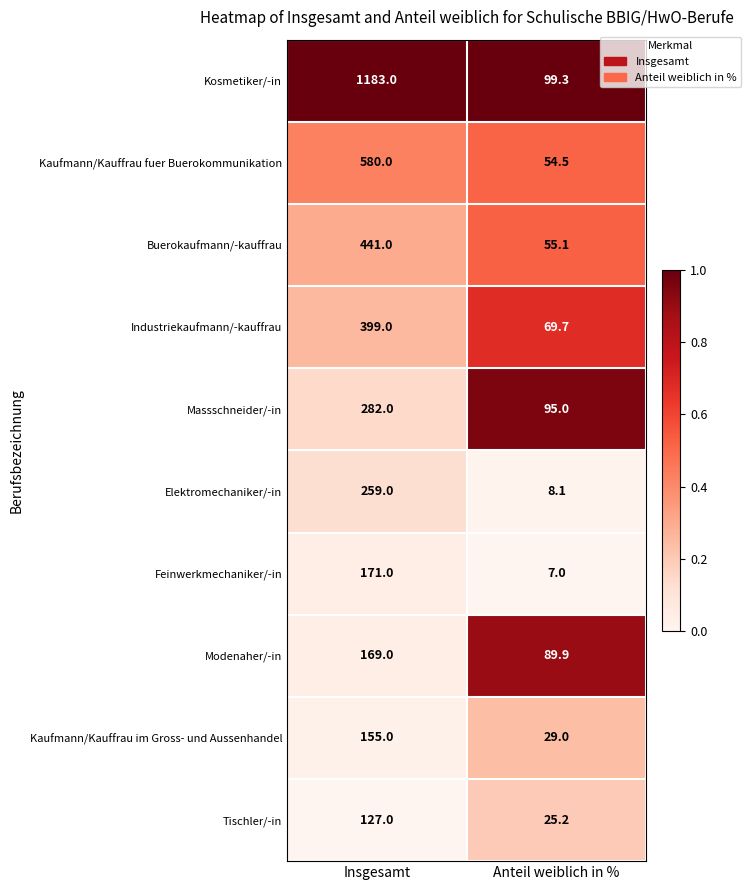

Reading right to left, transcribe all the data shown in this chart.

Kosmetiker/-in: 99.3	1183.0
Kaufmann/Kauffrau fuer Buerokommunikation: 54.5	580.0
Buerokaufmann/-kauffrau: 55.1	441.0
Industriekaufmann/-kauffrau: 69.7	399.0
Massschneider/-in: 95.0	282.0
Elektromechaniker/-in: 8.1	259.0
Feinwerkmechaniker/-in: 7.0	171.0
Modenaher/-in: 89.9	169.0
Kaufmann/Kauffrau im Gross- und Aussenhandel: 29.0	155.0
Tischler/-in: 25.2	127.0